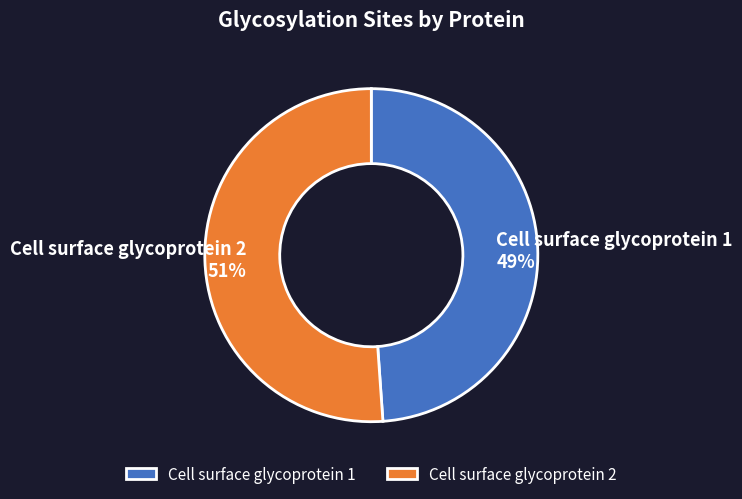

To the nearest percent, what is the combined percentage of Cell surface glycoprotein 1 and Cell surface glycoprotein 2?

100%